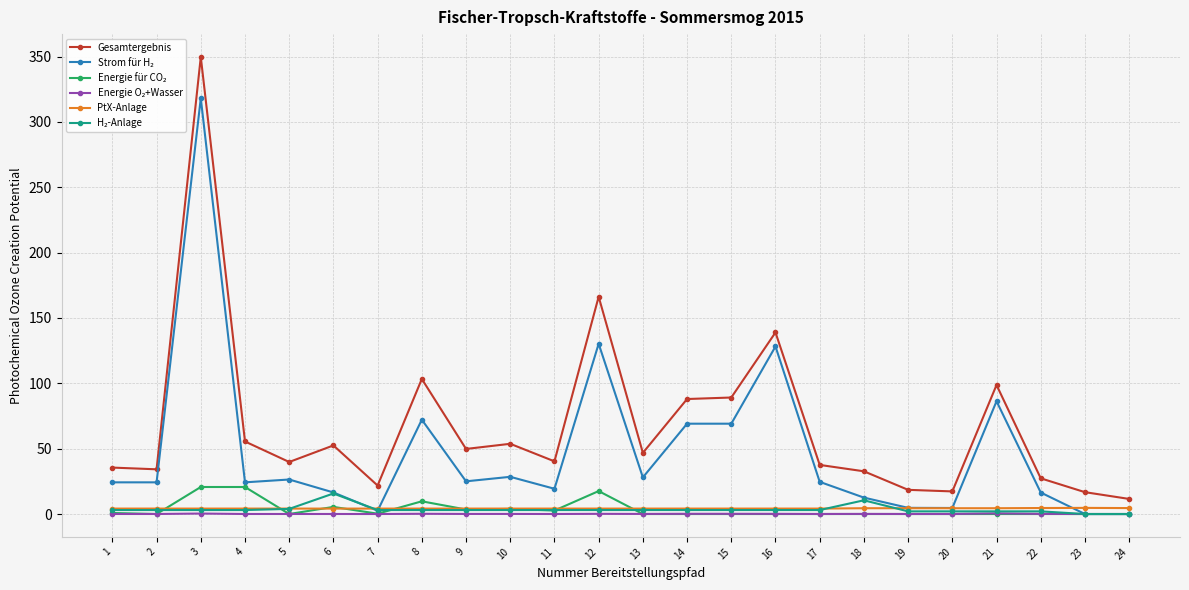

What is the greatest value displayed?

349.7